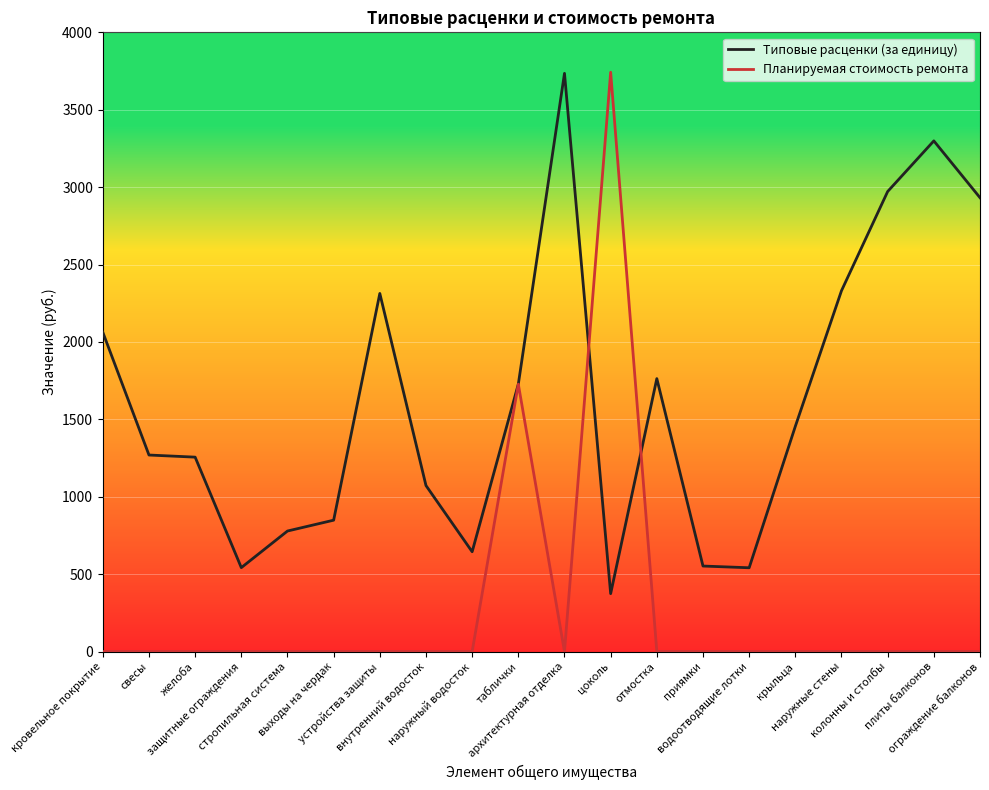

Which series has the largest range (max minus min)?

Планируемая стоимость ремонта